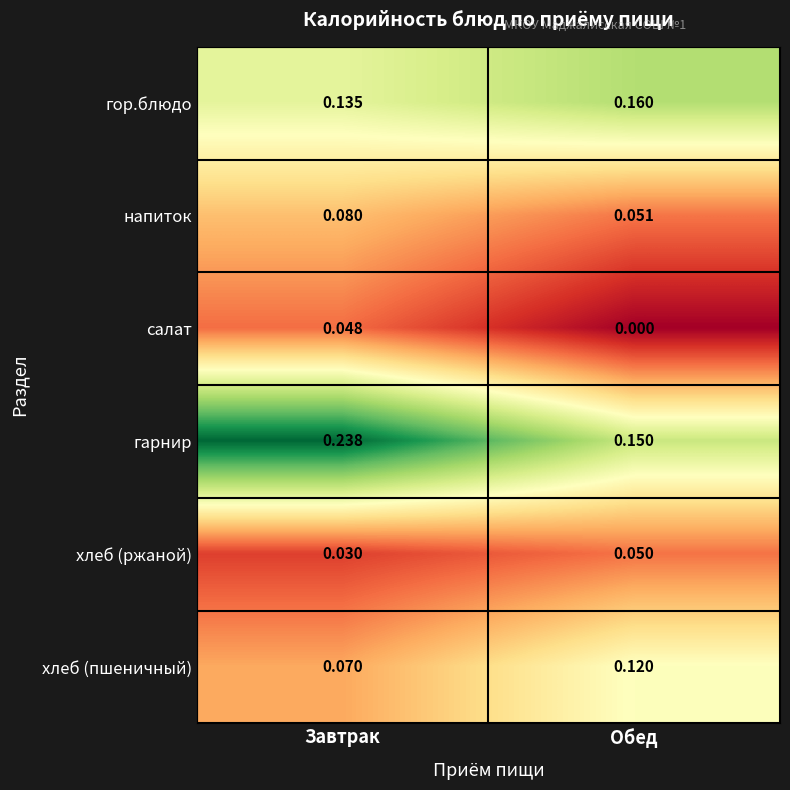

Count the number of categories in the chart.

2